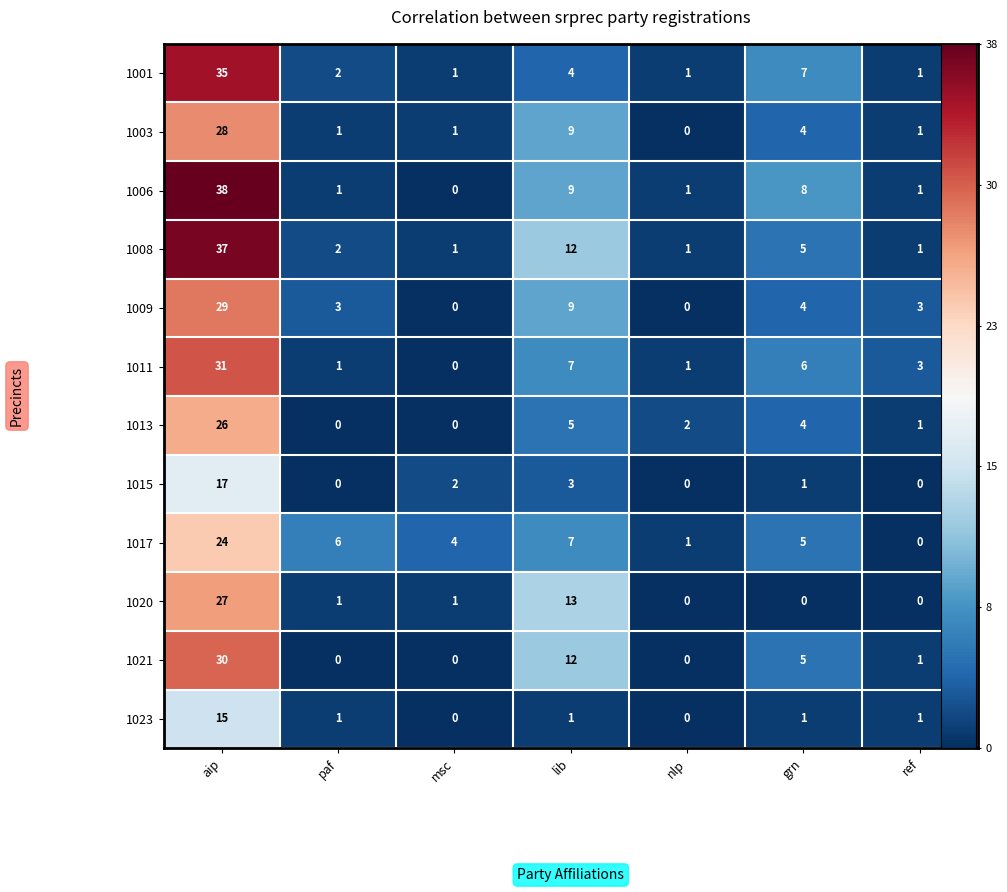

Where is 1009 nearest to the value 0?

msc